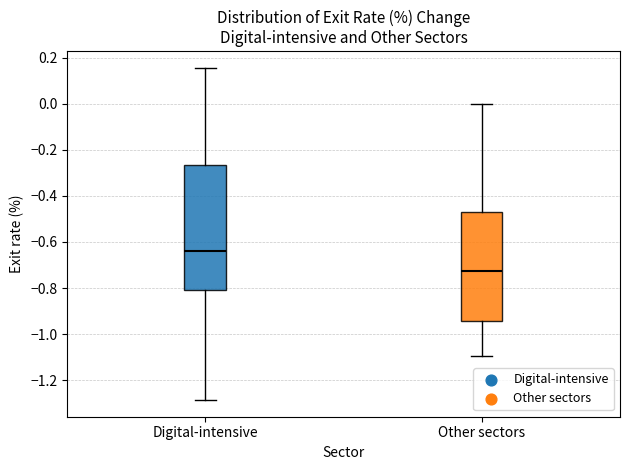

Which box's median line is the highest?

Digital-intensive